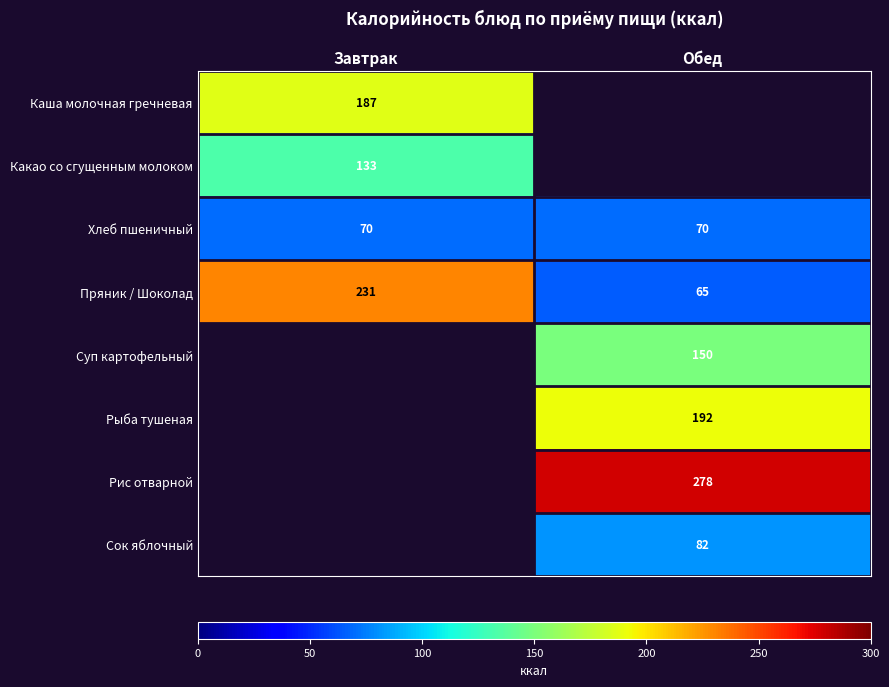

What is the sum of the Пряник / Шоколад values at Завтрак and Обед?

296